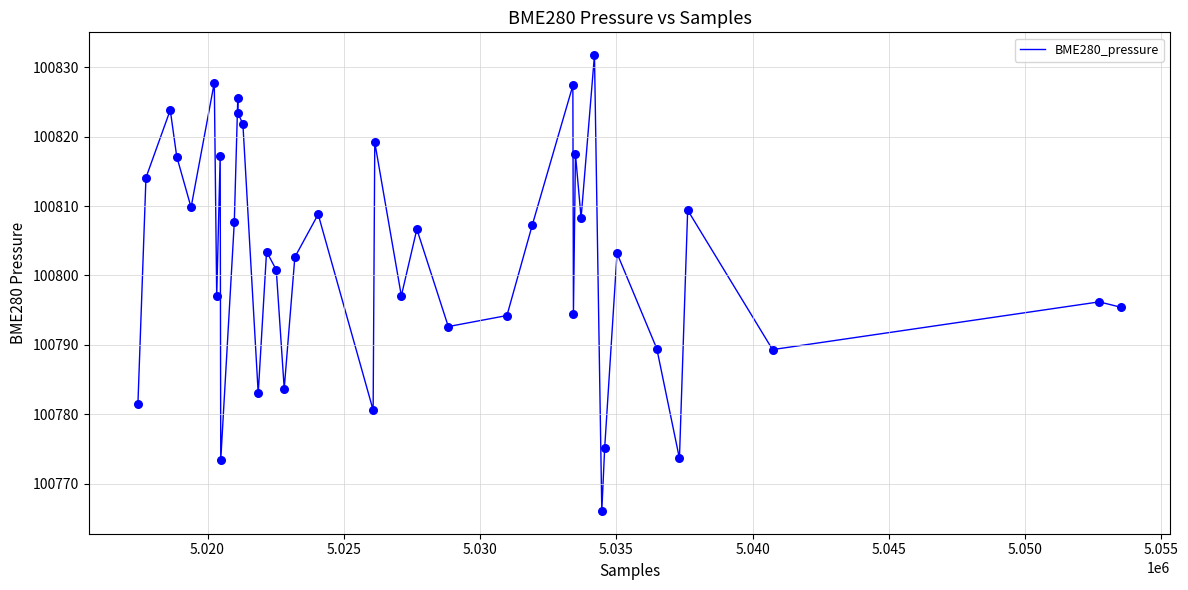

What is the minimum value shown in the chart?

100766.1